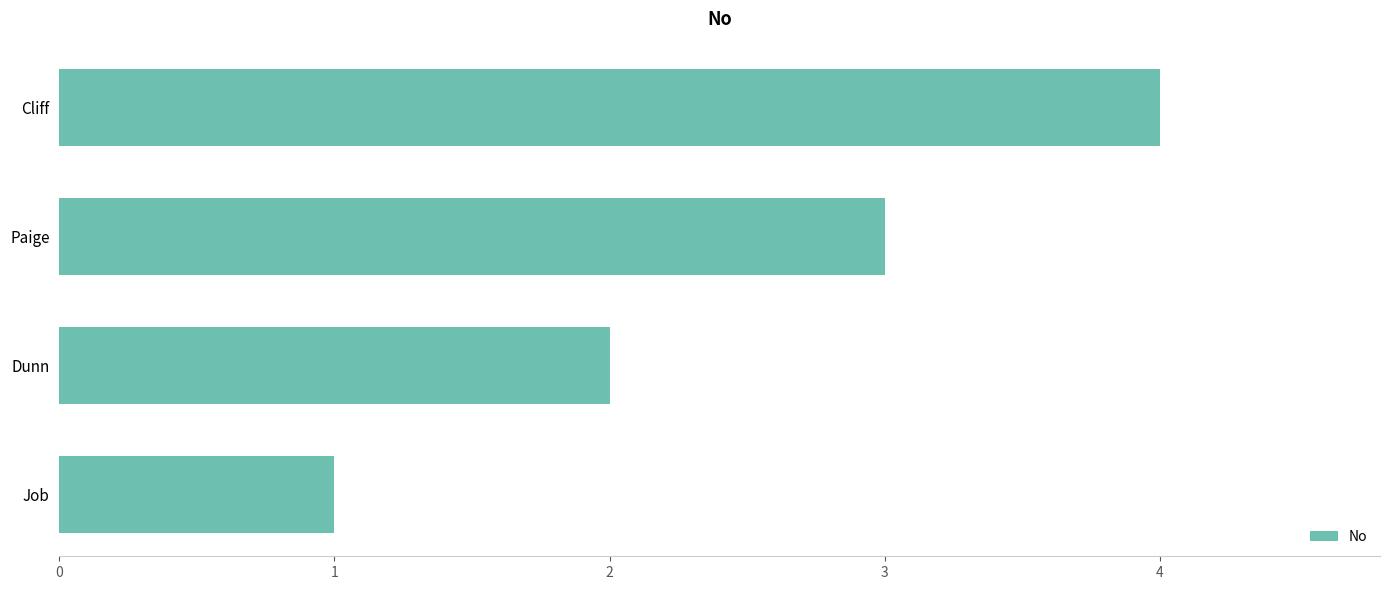

Count the number of categories in the chart.

4